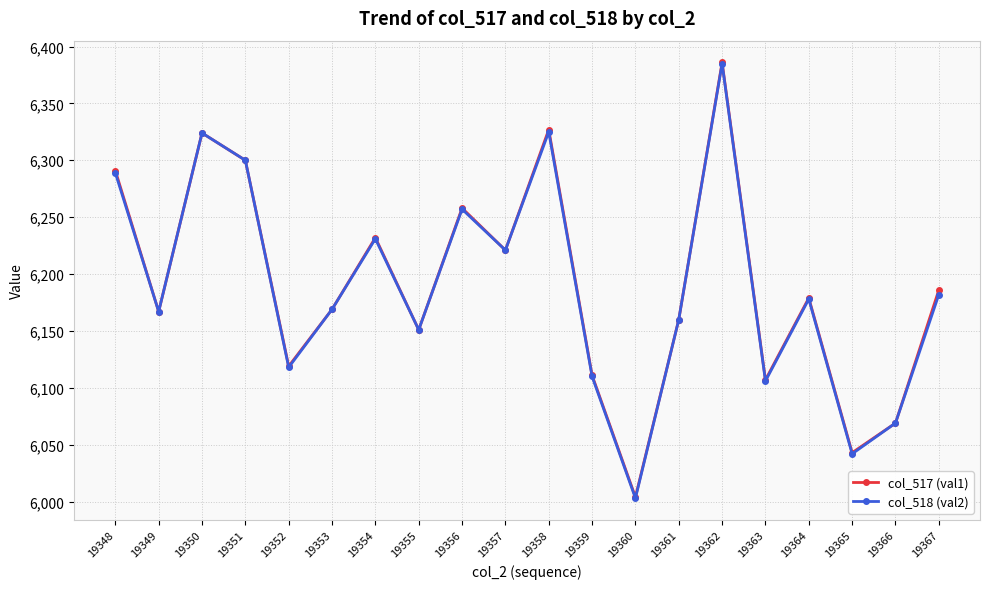

What is the average value of the col_518 (val2) series?

6189